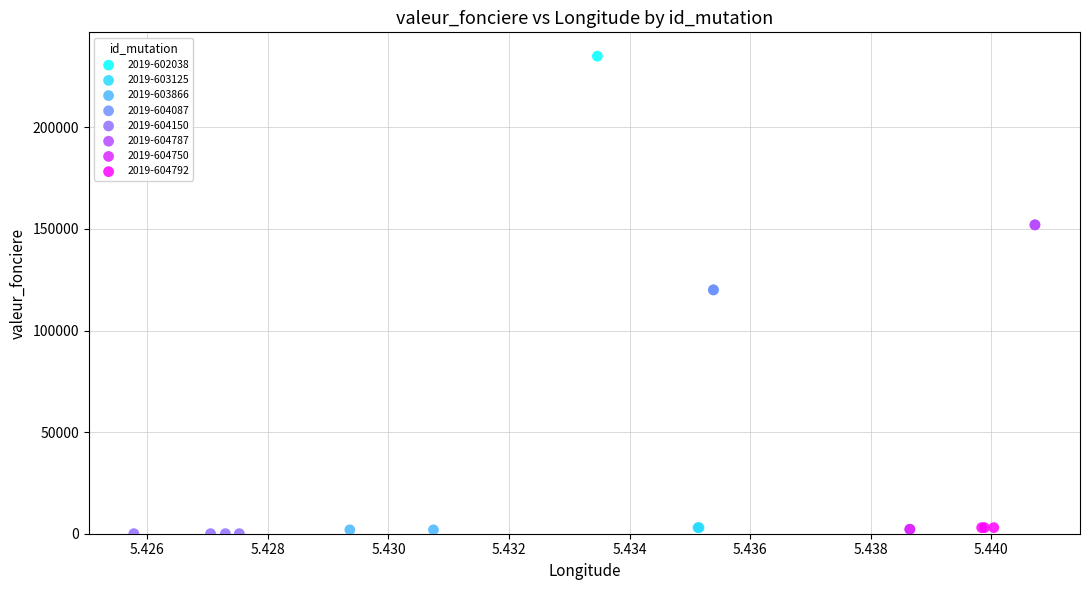

What are all the series names shown in the legend?

2019-602038, 2019-603125, 2019-603866, 2019-604087, 2019-604150, 2019-604787, 2019-604750, 2019-604792